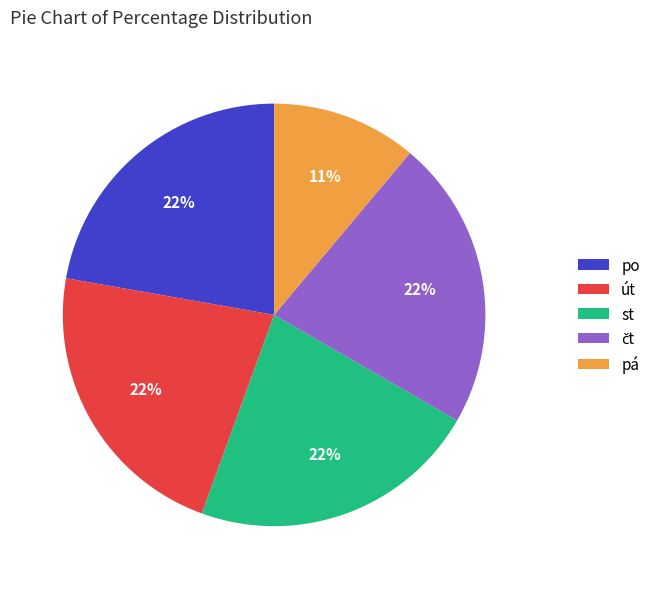

What is the smallest slice in the pie chart?

pá